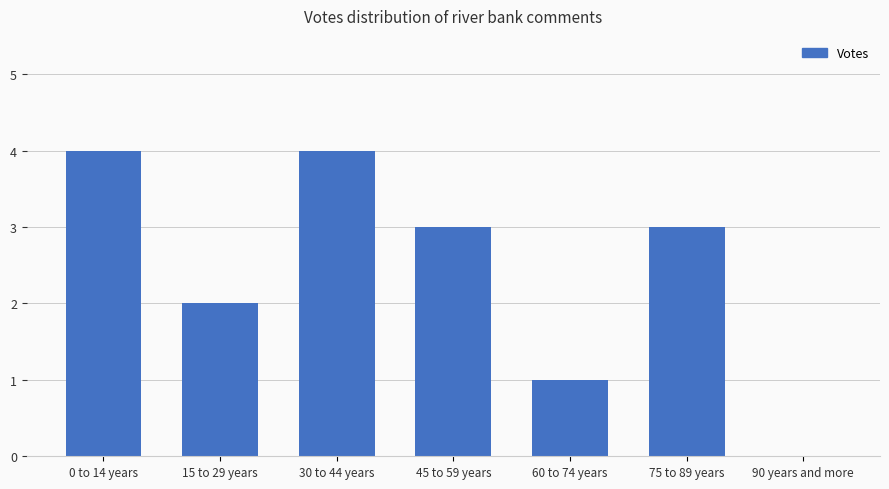

What is the ratio of the value at 0 to 14 years to the value at 60 to 74 years?

4.0